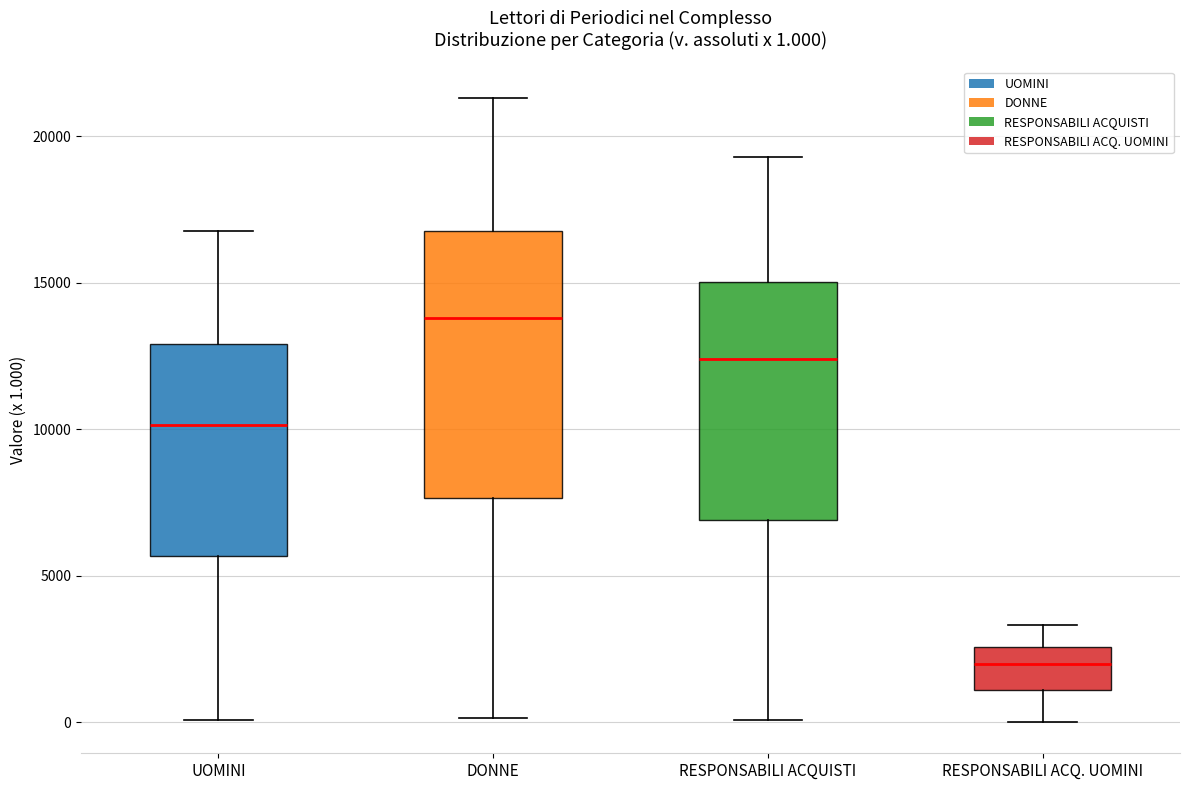

Which box is the tallest, from its lower edge to its upper edge?

DONNE